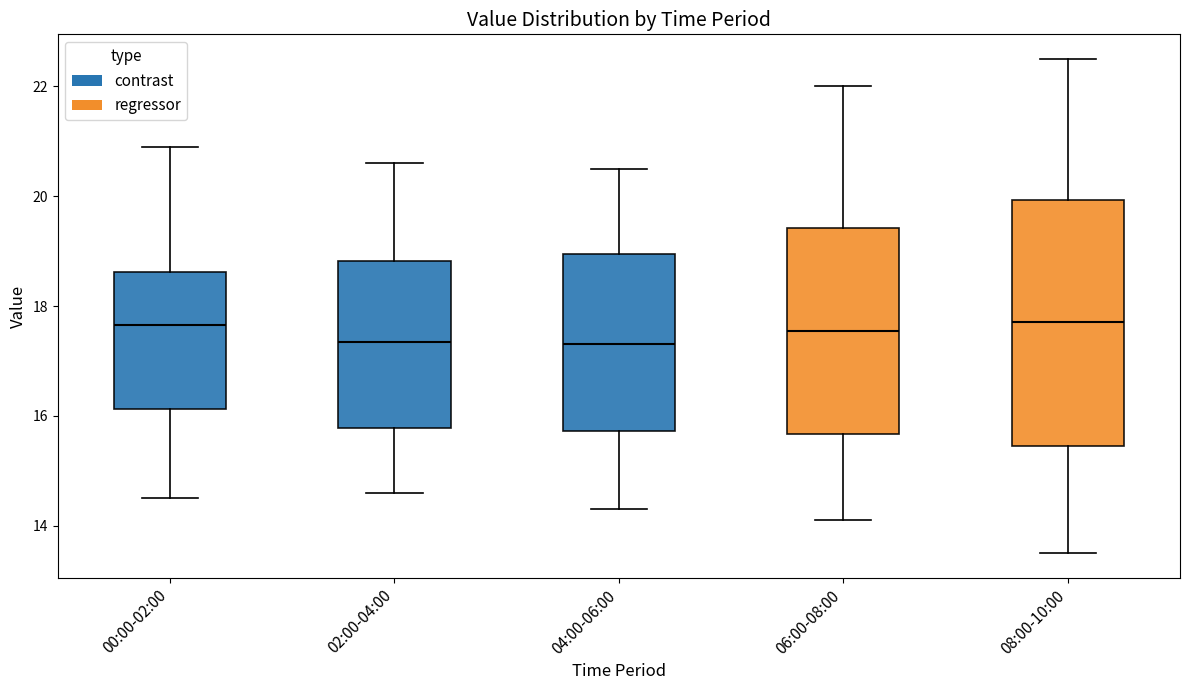

Reading left to right, read every box against the y-axis: the position of its median line, the range the box covers, and the ends of its whiskers. The values are not printed on the chart, so give them approximately, as read against the axis.

00:00-02:00: median 17.6, box 16.2 to 18.6, whiskers 14.6 to 21.0
02:00-04:00: median 17.4, box 15.8 to 18.8, whiskers 14.6 to 20.6
04:00-06:00: median 17.4, box 15.8 to 19.0, whiskers 14.4 to 20.6
06:00-08:00: median 17.6, box 15.6 to 19.4, whiskers 14.2 to 22.0
08:00-10:00: median 17.8, box 15.4 to 20.0, whiskers 13.6 to 22.6